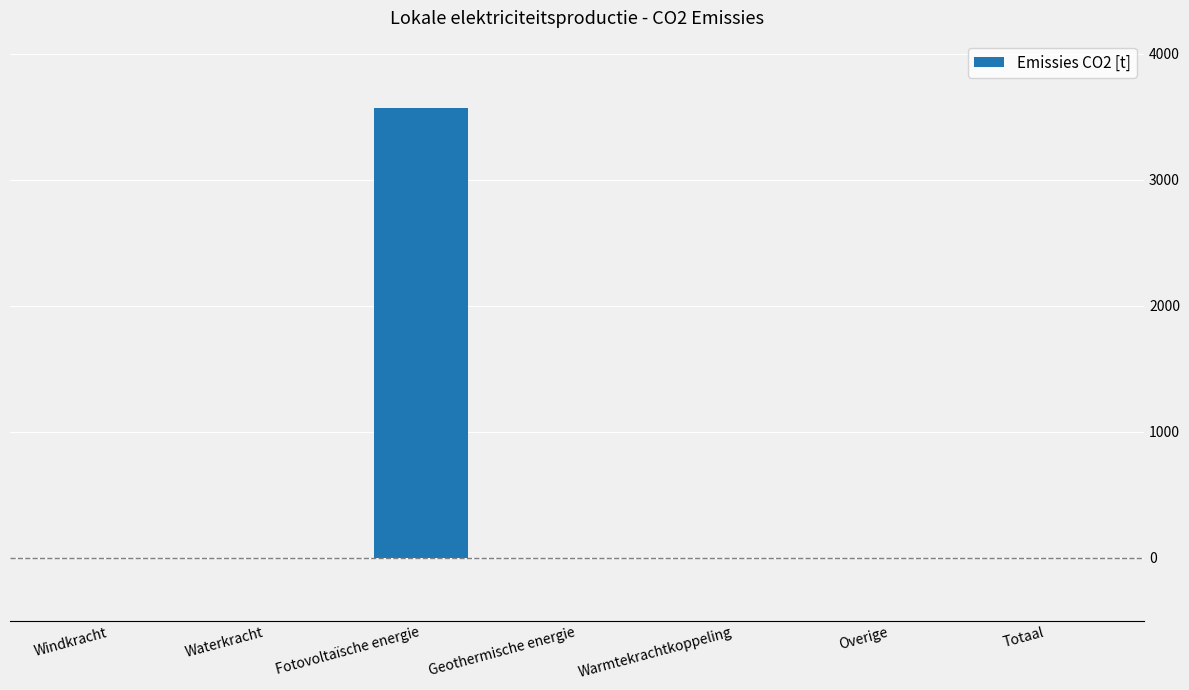

What is the greatest value displayed?

3569.8